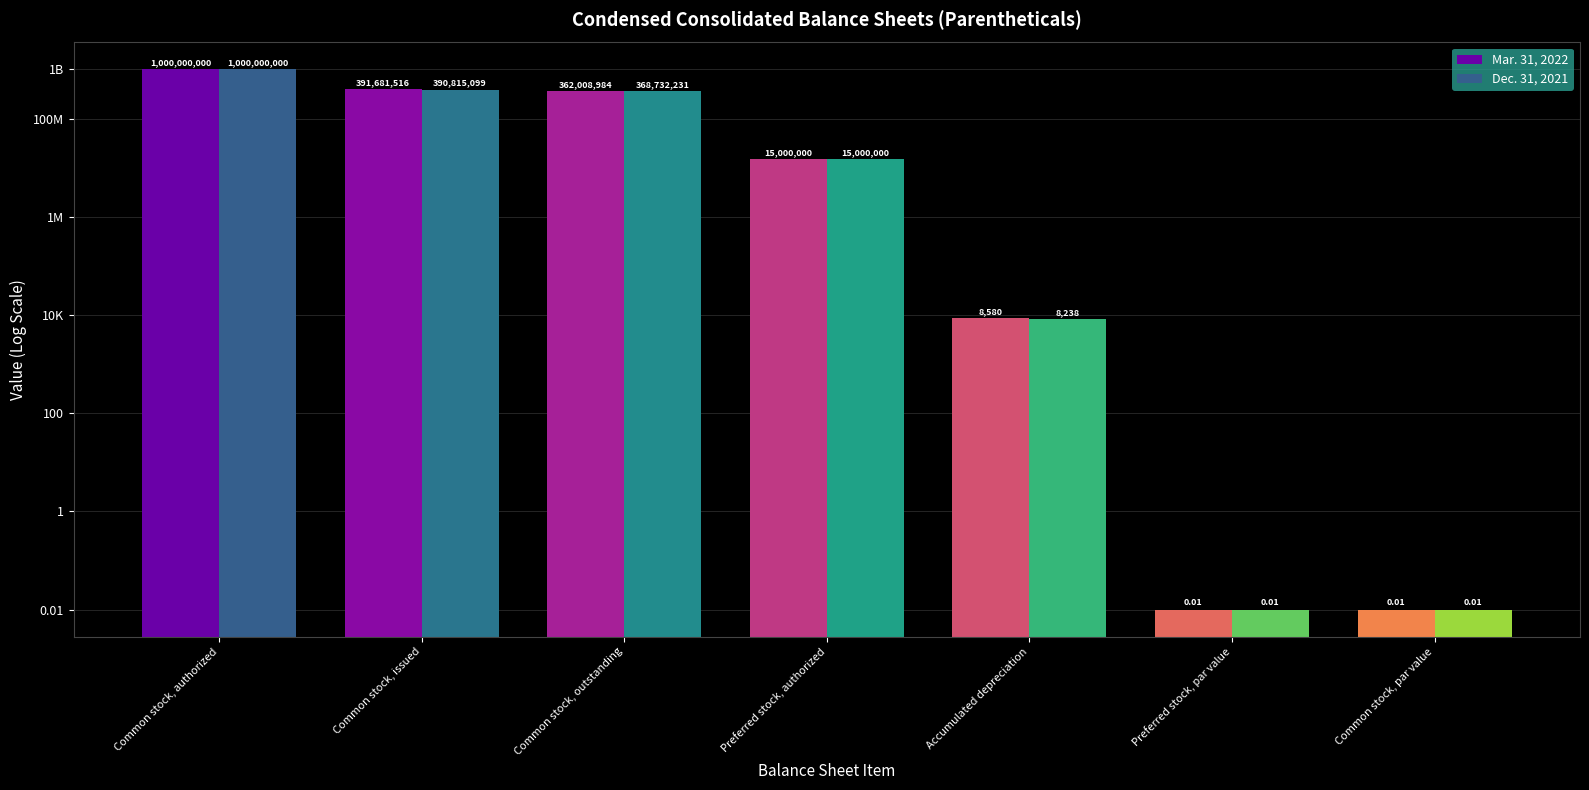

How many series are shown in this chart?

2